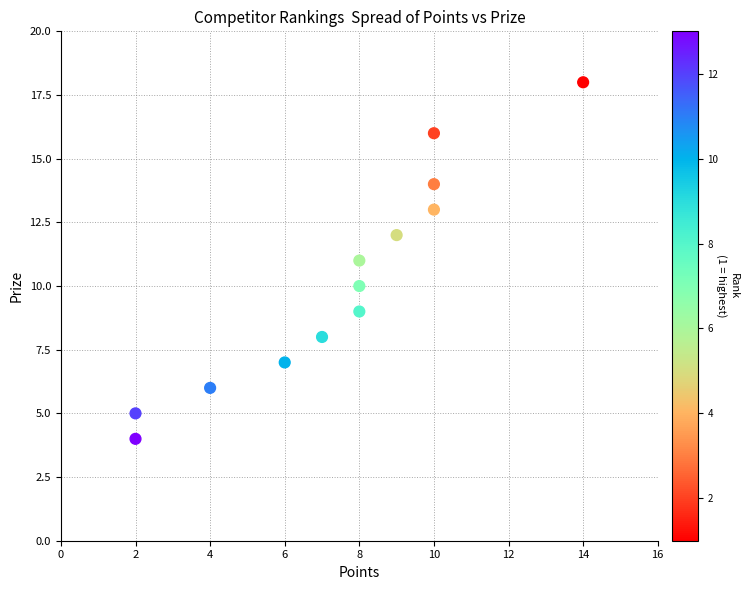

What is the range of Y values (max minus min)?

14